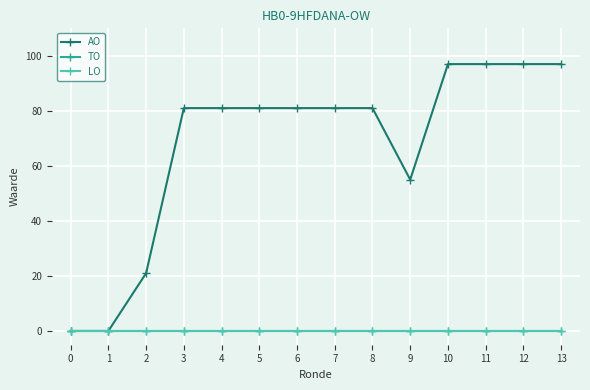

Rank the categories by AO value from highest to lowest.

10, 11, 12, 13, 3, 4, 5, 6, 7, 8, 9, 2, 0, 1